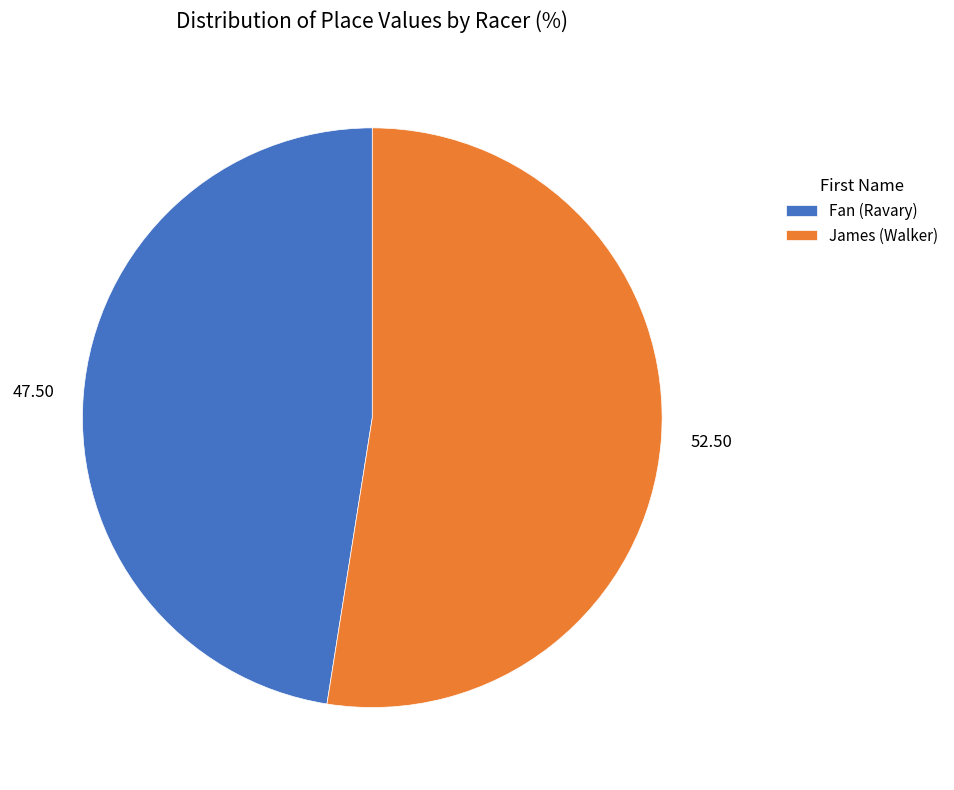

Approximately how many times larger is the value at James (Walker) compared to Fan (Ravary)?

1.1